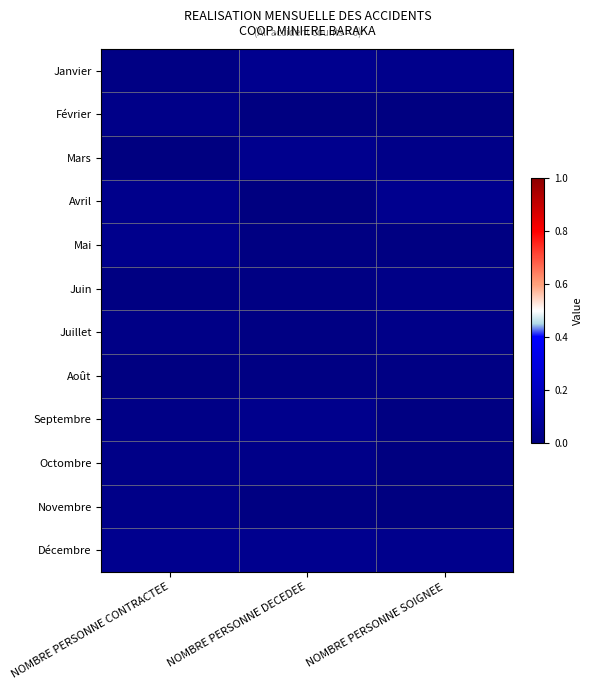

Which has a higher value, NOMBRE PERSONNE CONTRACTEE or NOMBRE PERSONNE SOIGNEE?

NOMBRE PERSONNE SOIGNEE